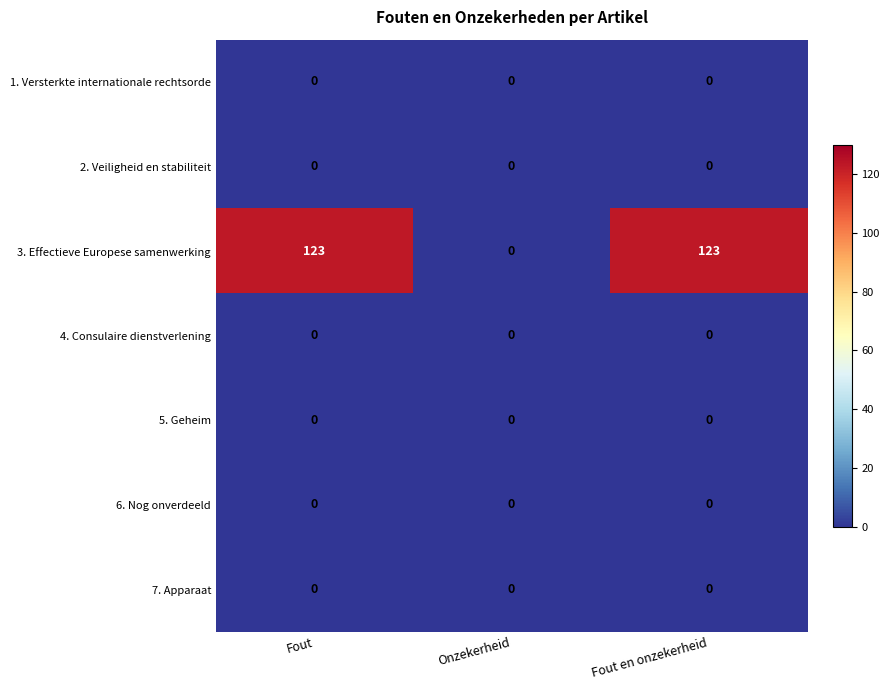

What is the total value across all series at Fout en onzekerheid?

123